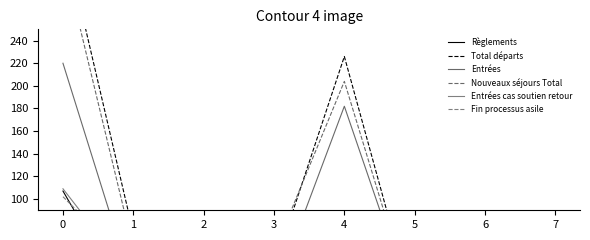

Is the value of Règlements at 5 greater than the value of Total départs at 1?

No